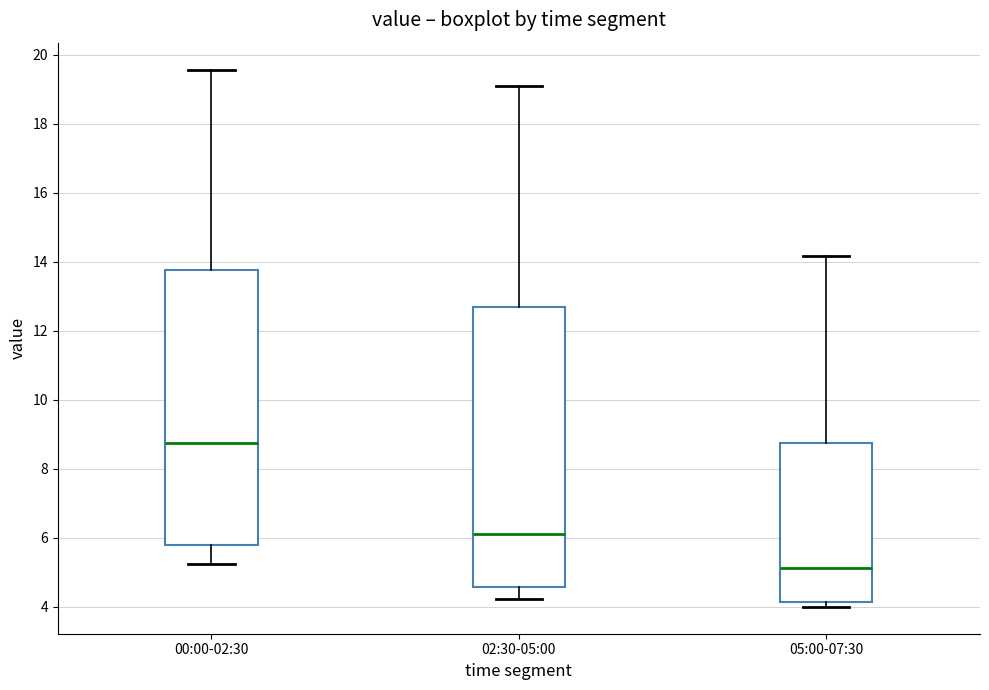

Where does the lower whisker of the box for 02:30-05:00 end on the y-axis? The values are not printed on the chart, so give them approximately, as read against the axis.

4.2